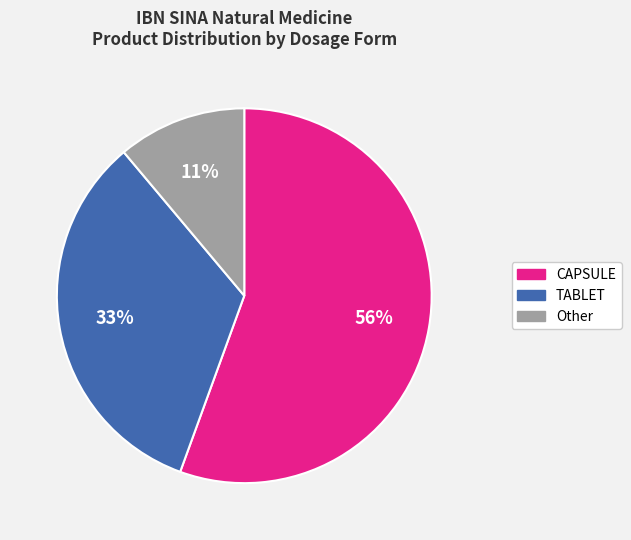

To the nearest percent, what is the difference between the TABLET and Other slice percentages?

22%